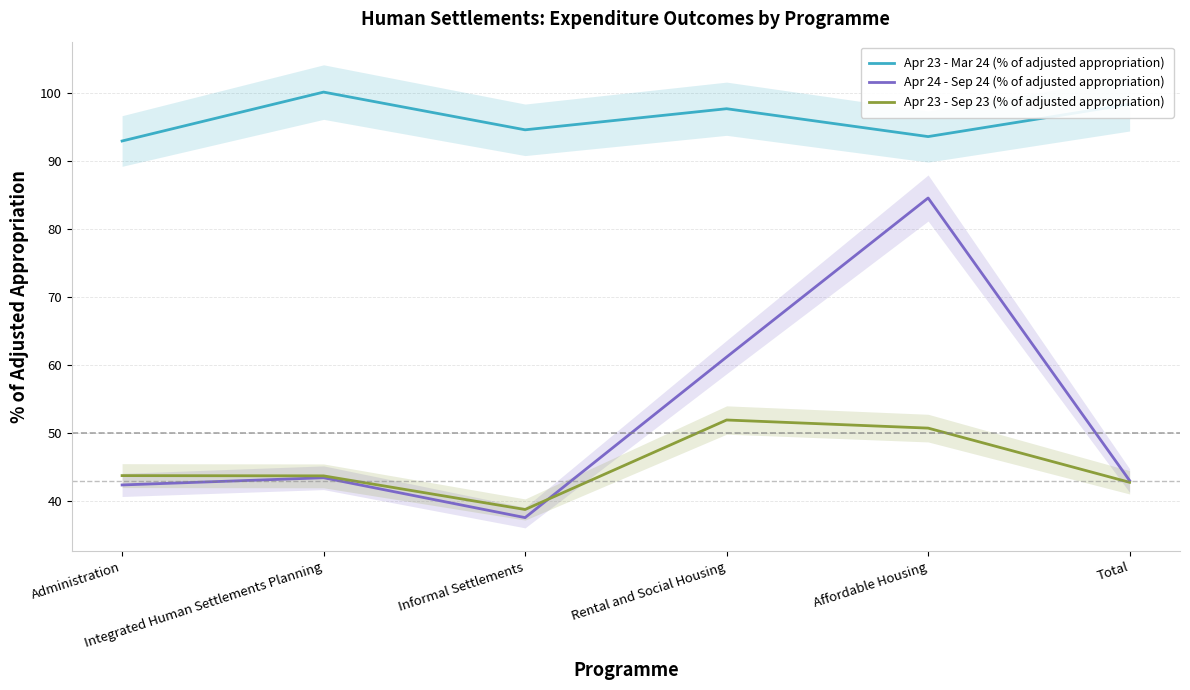

Is it true that Apr 24 - Sep 24 (% of adjusted appropriation) equals 43.1 at Total?

True